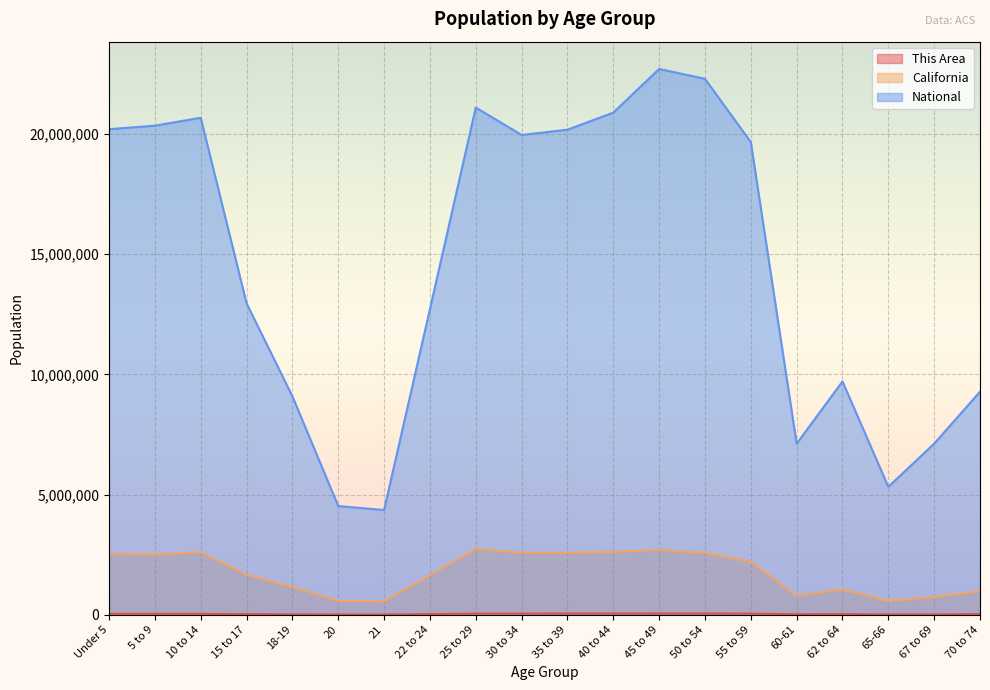

Which series has the largest range (max minus min)?

National